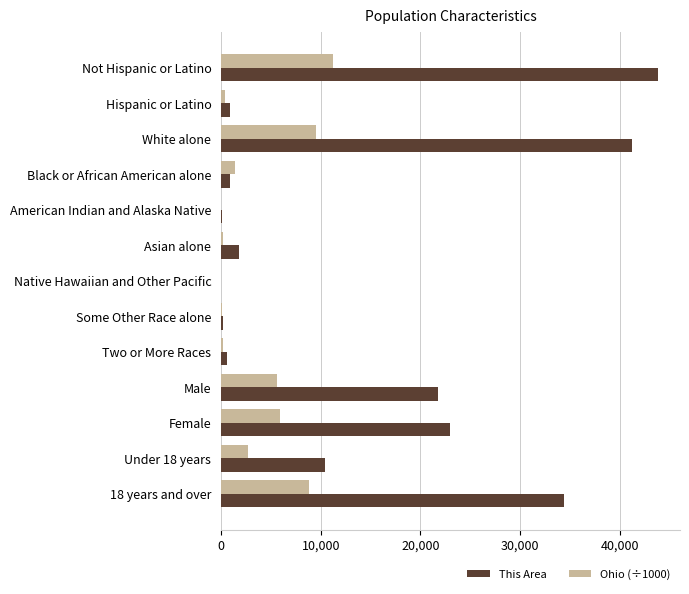

Read the This Area value at Male.

21766.0